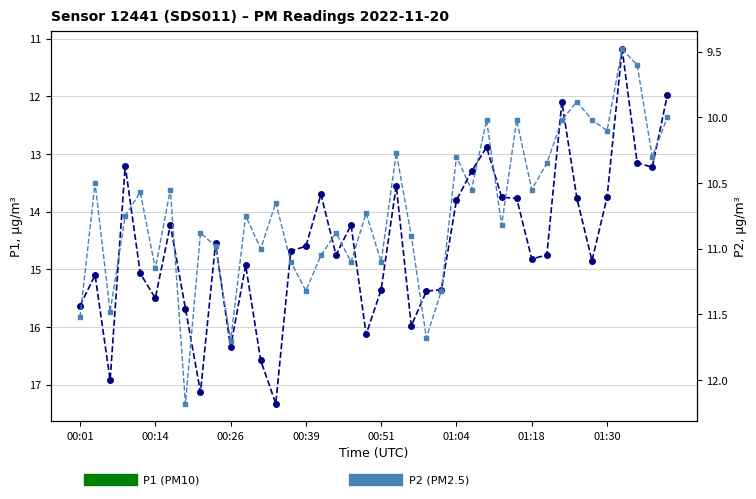

How many interior local peaks does the P2 series have?

14